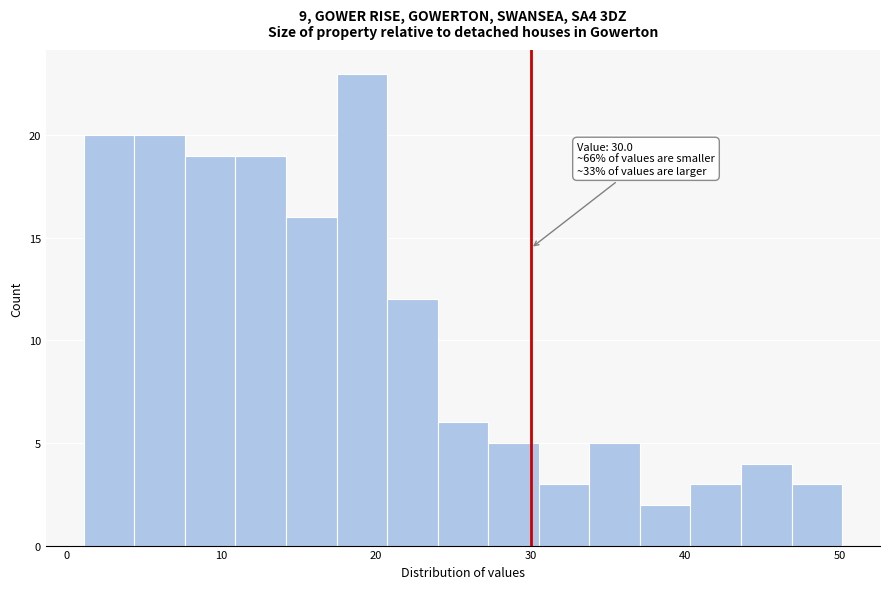

Read against the x-axis, roughly where is the centre of the tallest bar?

19